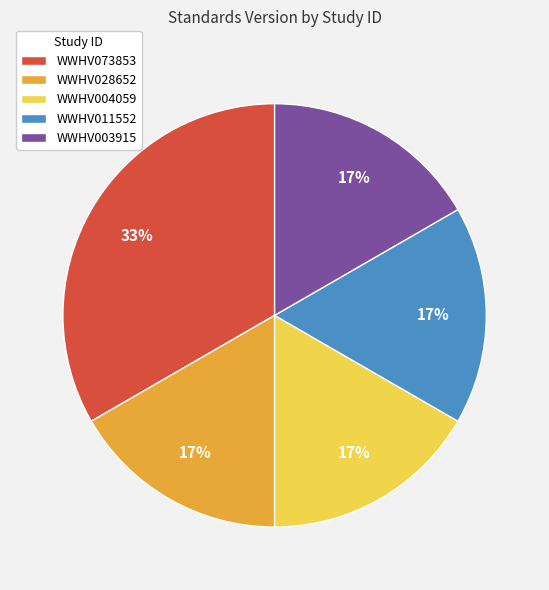

Does WWHV011552 represent more than half of the total?

No